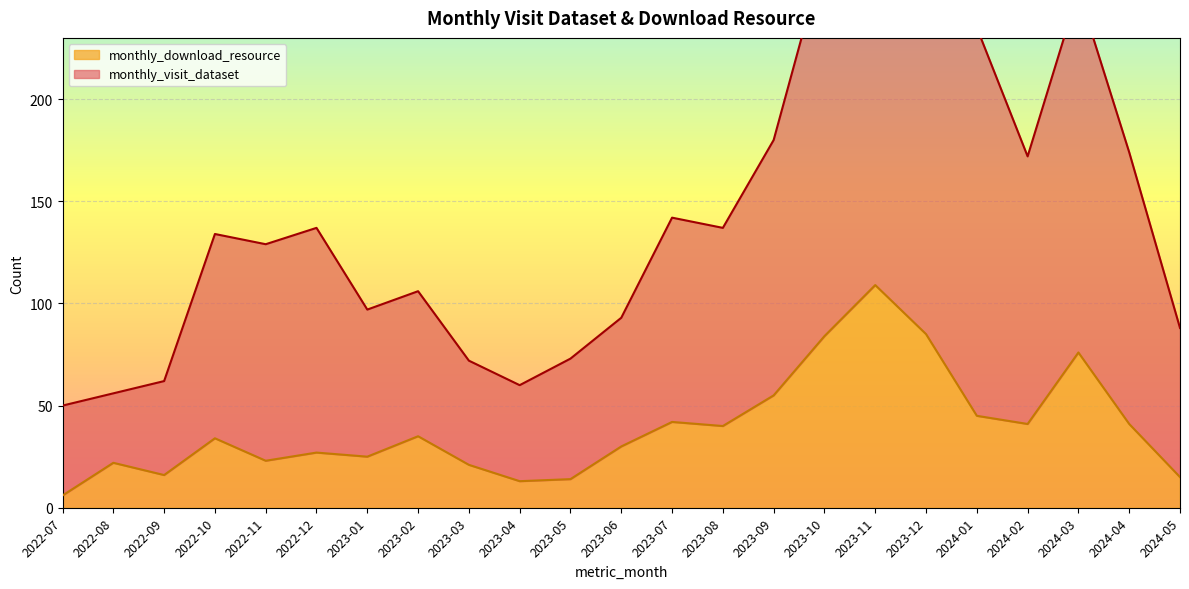

List the series in order of their peak value, highest first.

monthly_visit_dataset, monthly_download_resource